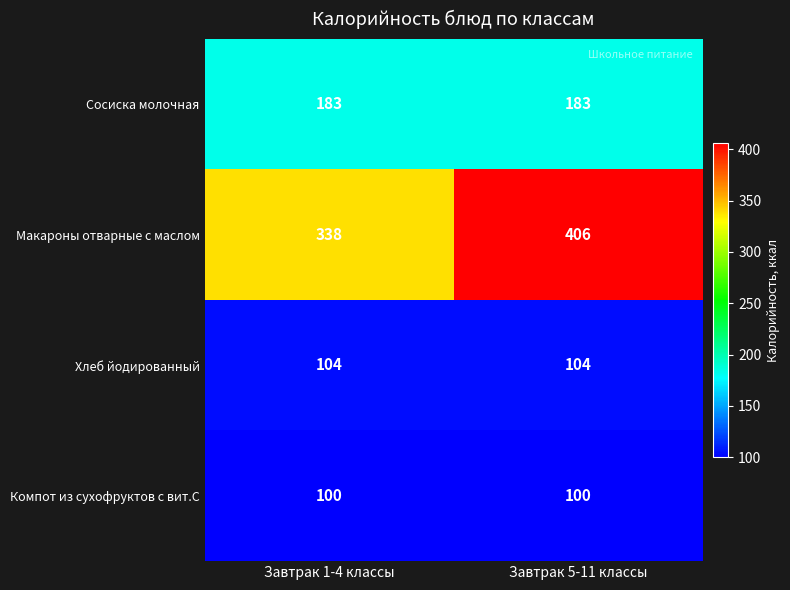

Rank the series at Завтрак 1-4 классы from lowest to highest value.

Компот из сухофруктов с вит.С, Хлеб йодированный, Сосиска молочная, Макароны отварные с маслом